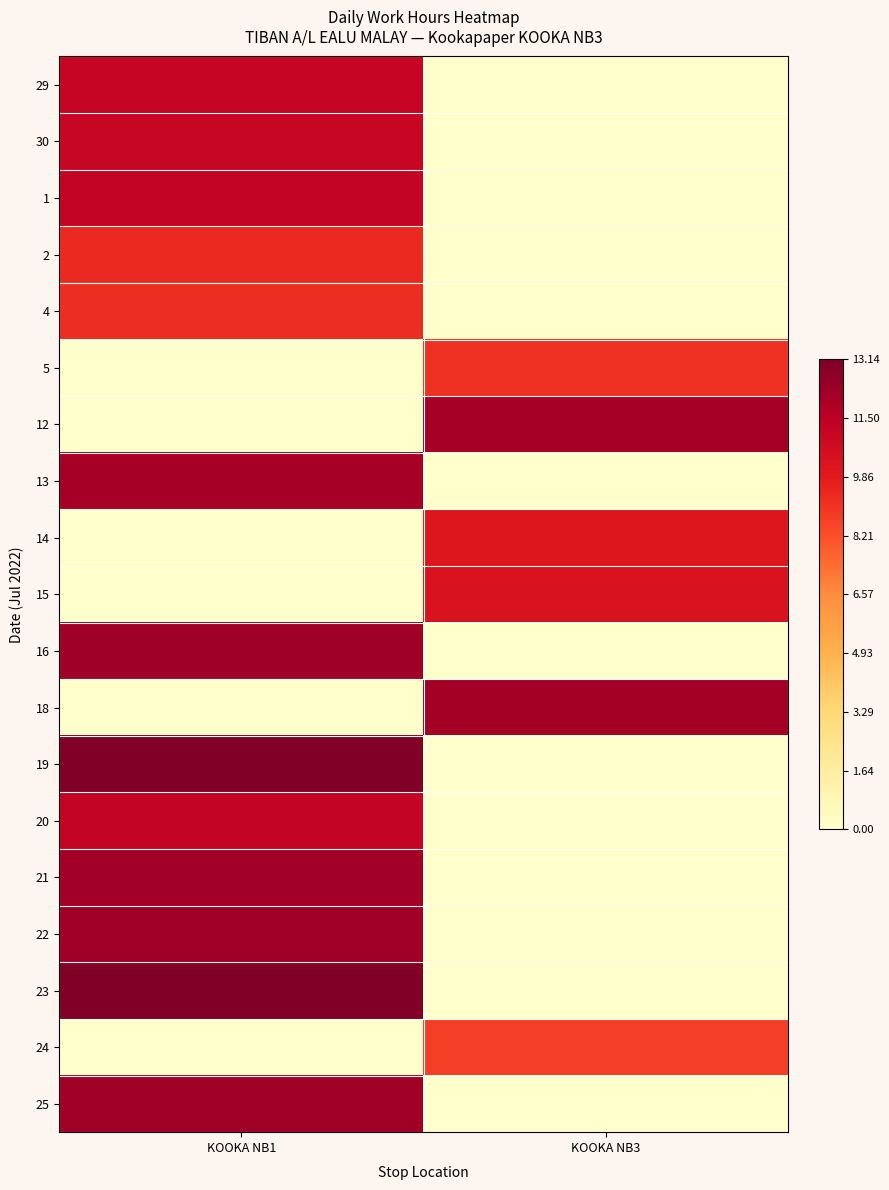

Reading right to left, transcribe all the data shown in this chart.

29: KOOKA NB3=0.0	KOOKA NB1=0.8
30: KOOKA NB3=0.0	KOOKA NB1=0.8
1: KOOKA NB3=0.0	KOOKA NB1=0.9
2: KOOKA NB3=0.0	KOOKA NB1=0.7
4: KOOKA NB3=0.0	KOOKA NB1=0.7
5: KOOKA NB3=0.7	KOOKA NB1=0.0
12: KOOKA NB3=0.9	KOOKA NB1=0.0
13: KOOKA NB3=0.0	KOOKA NB1=0.9
14: KOOKA NB3=0.8	KOOKA NB1=0.0
15: KOOKA NB3=0.8	KOOKA NB1=0.0
16: KOOKA NB3=0.0	KOOKA NB1=0.9
18: KOOKA NB3=0.9	KOOKA NB1=0.0
19: KOOKA NB3=0.0	KOOKA NB1=1.0
20: KOOKA NB3=0.0	KOOKA NB1=0.9
21: KOOKA NB3=0.0	KOOKA NB1=0.9
22: KOOKA NB3=0.0	KOOKA NB1=0.9
23: KOOKA NB3=0.0	KOOKA NB1=1.0
24: KOOKA NB3=0.7	KOOKA NB1=0.0
25: KOOKA NB3=0.0	KOOKA NB1=0.9